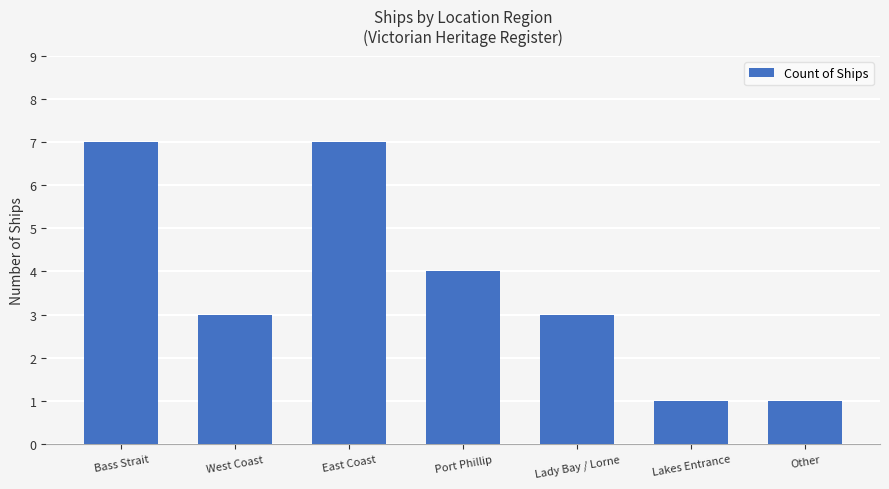

What is the difference between the values at East Coast and Lady Bay / Lorne?

4